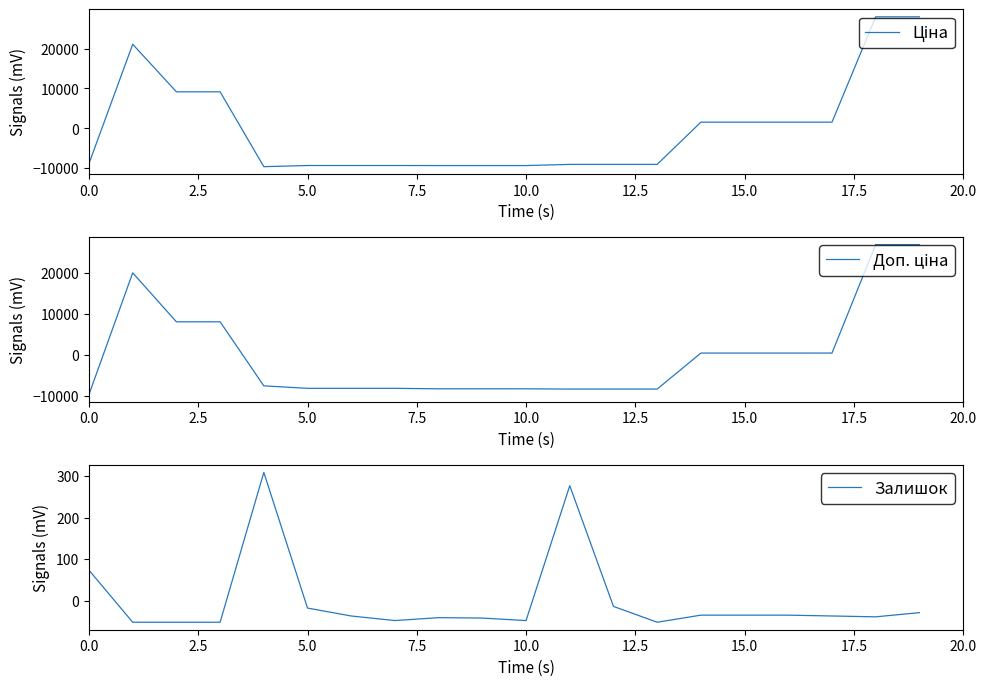

What is the value of the Доп. ціна point at the 17th from the left?

435.6